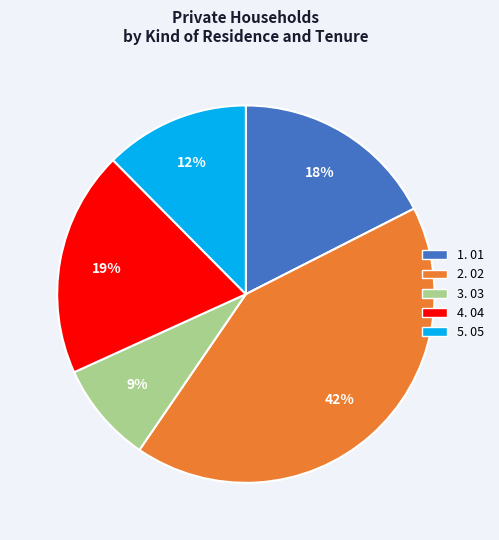

To the nearest percent, what percentage of the pie is 3. 03?

9%